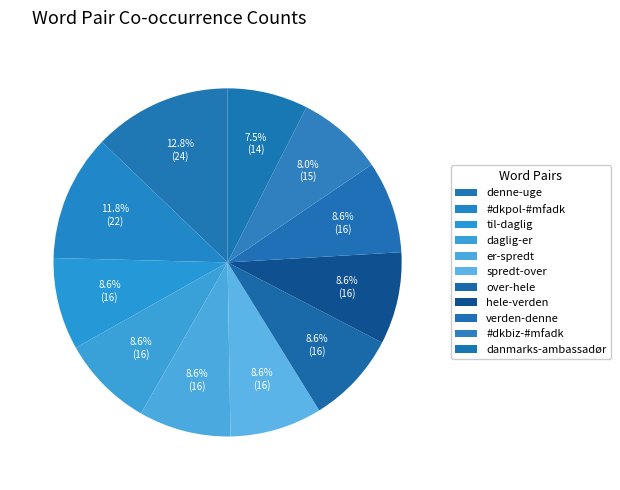

Combined, what portion of the pie is #dkpol-#mfadk and er-spredt?

20.3%